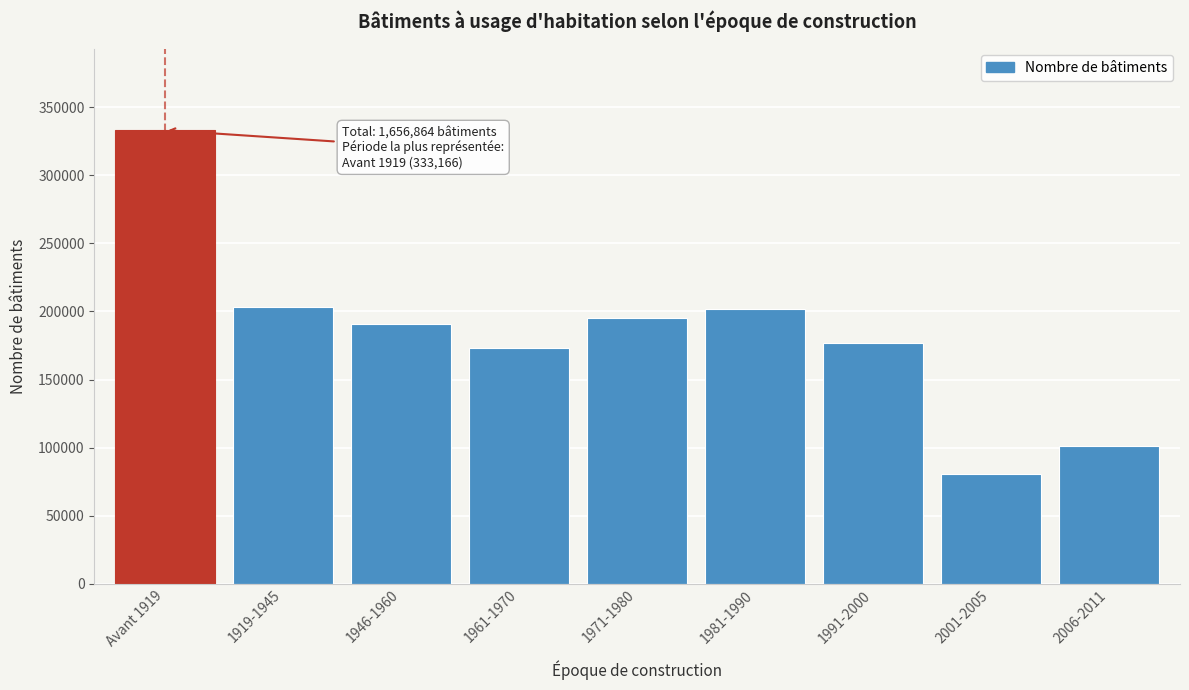

Reading right to left, extract all data points from this chart.

2006-2011=101189	2001-2005=80750	1991-2000=177105	1981-1990=201628	1971-1980=195338	1961-1970=173398	1946-1960=190965	1919-1945=203325	Avant 1919=333166